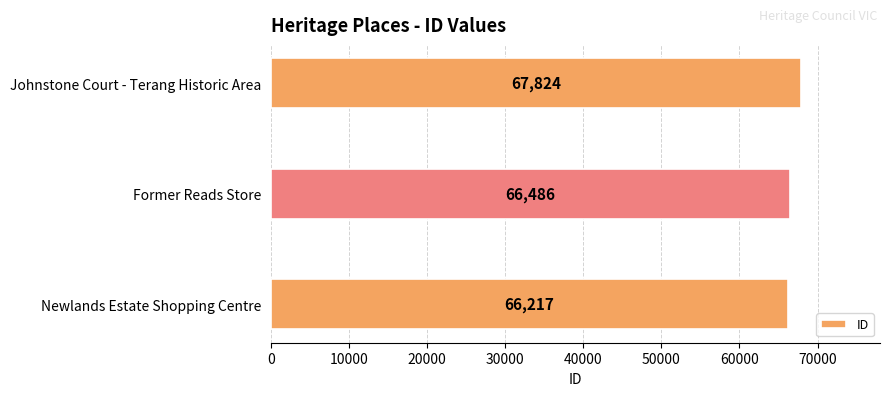

What is the ratio of the value at Newlands Estate Shopping Centre to the value at Johnstone Court - Terang Historic Area?

1.0